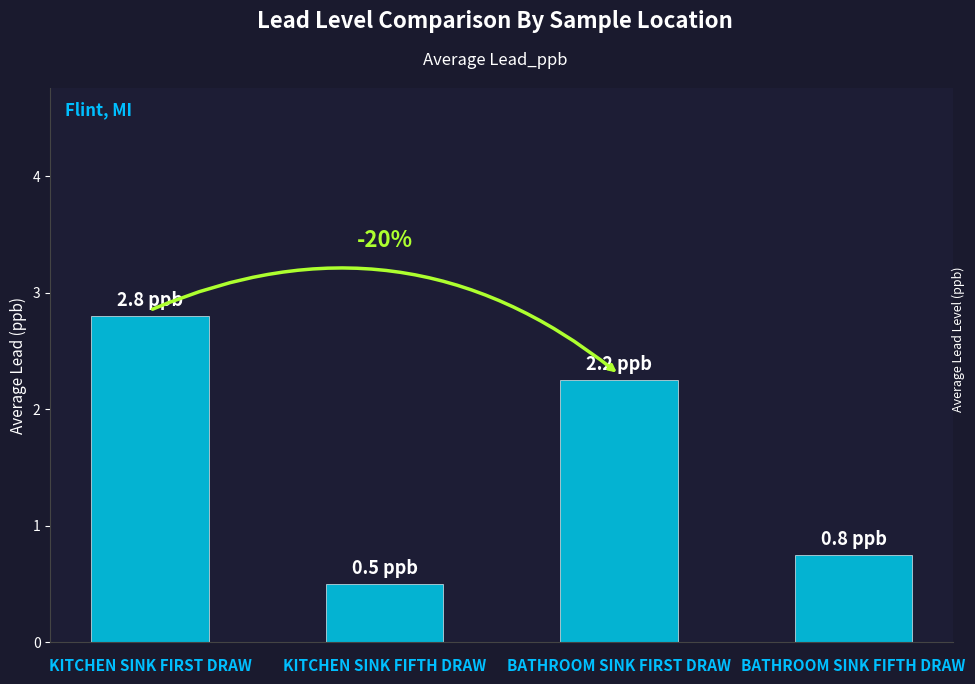

What is the value of the 2nd bar from the left?

0.5